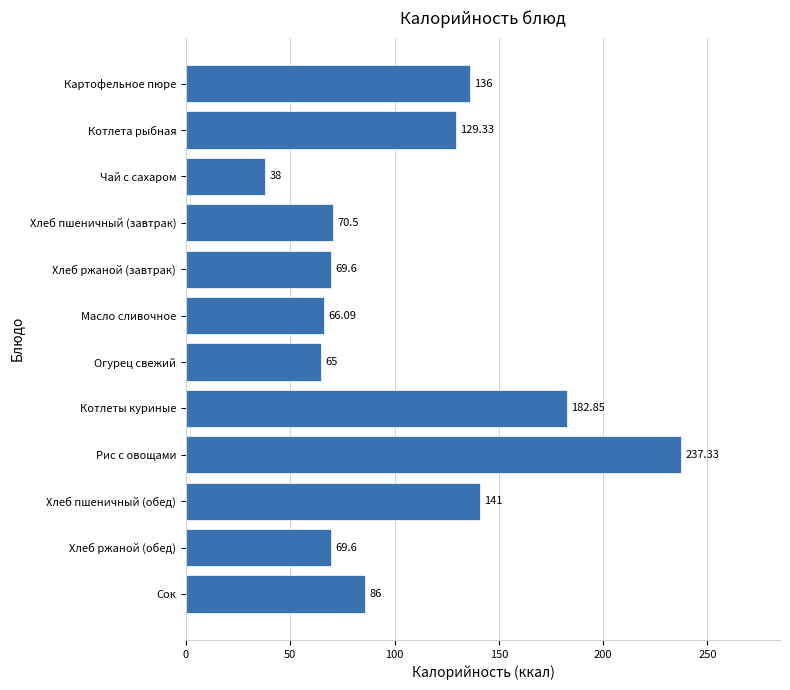

What is the greatest value displayed?

237.3